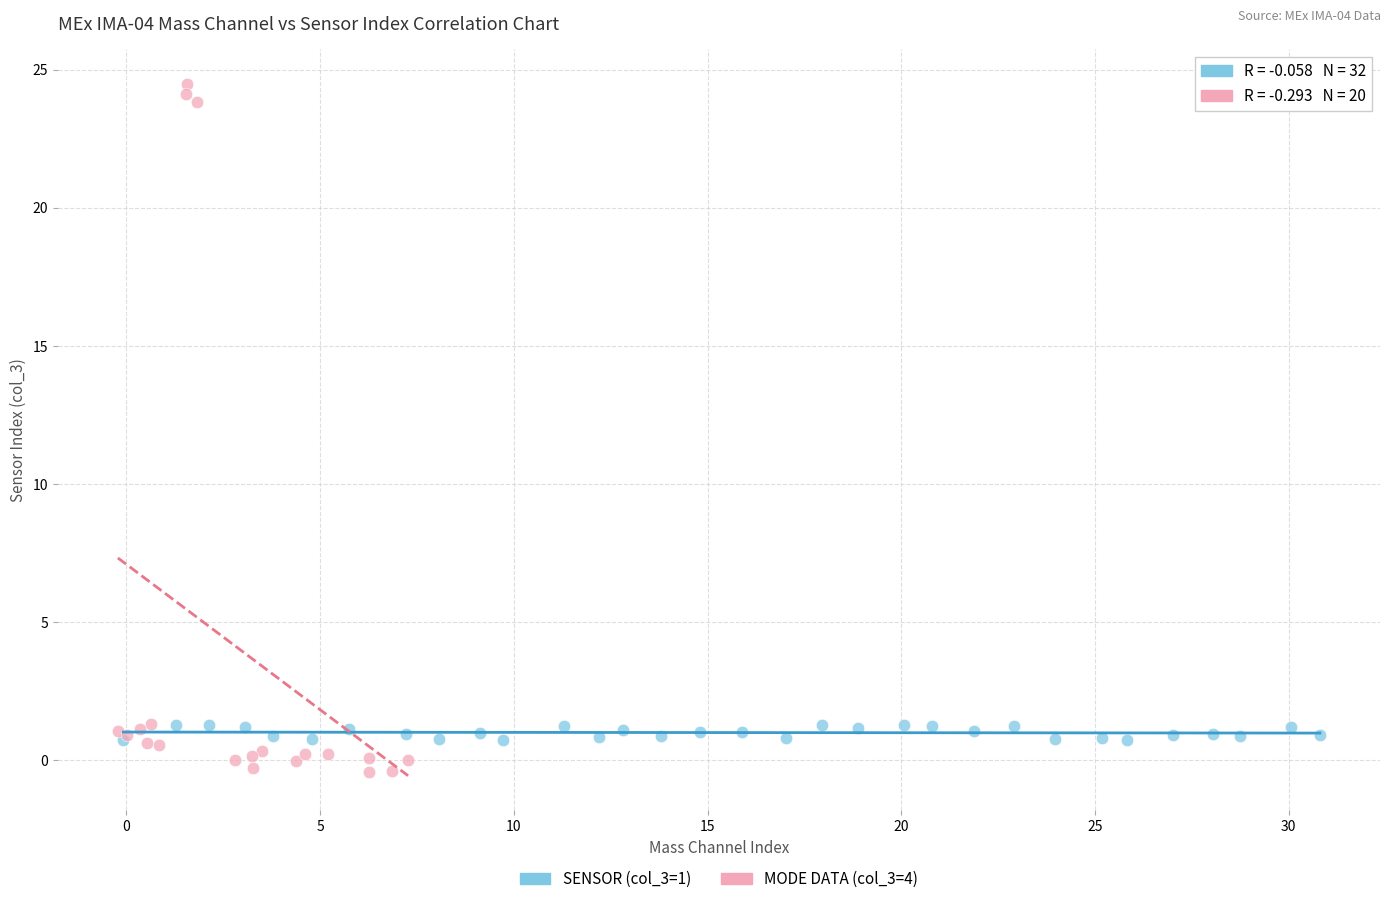

Which series has the largest Y range (max minus min)?

MODE DATA (col_3=4)